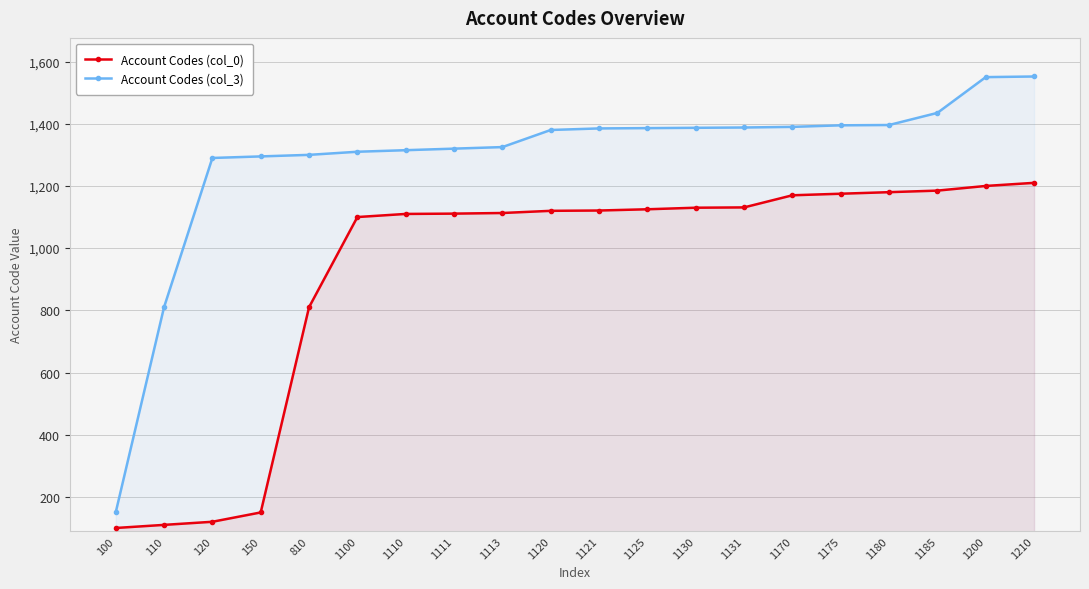

Reading right to left, extract all data points from this chart.

Account Codes (col_0): 1210	1200	1185	1180	1175	1170	1131	1130	1125	1121	1120	1113	1111	1110	1100	810	150	120	110	100
Account Codes (col_3): 1552	1550	1435	1396	1395	1390	1388	1387	1386	1385	1380	1325	1320	1315	1310	1300	1295	1290	810	150